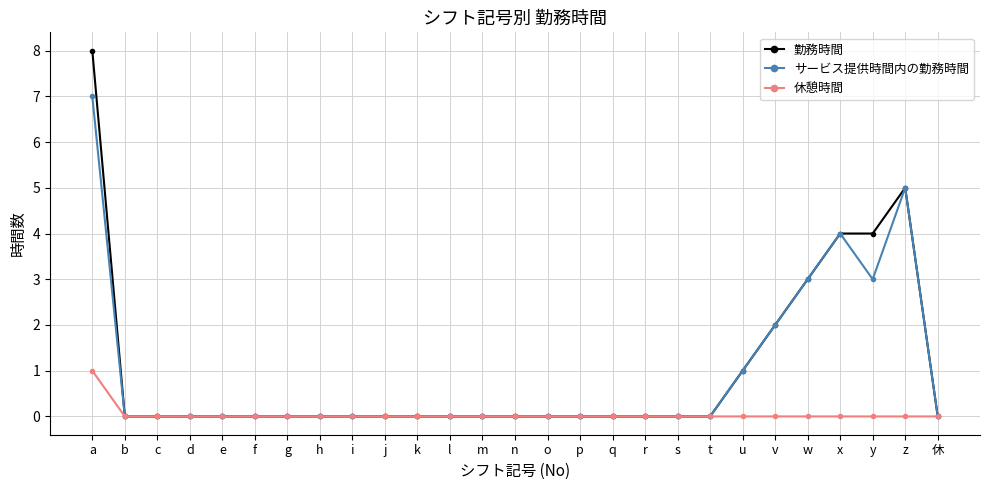

What is the difference between the second highest and minimum values in the サービス提供時間内の勤務時間 series?

5